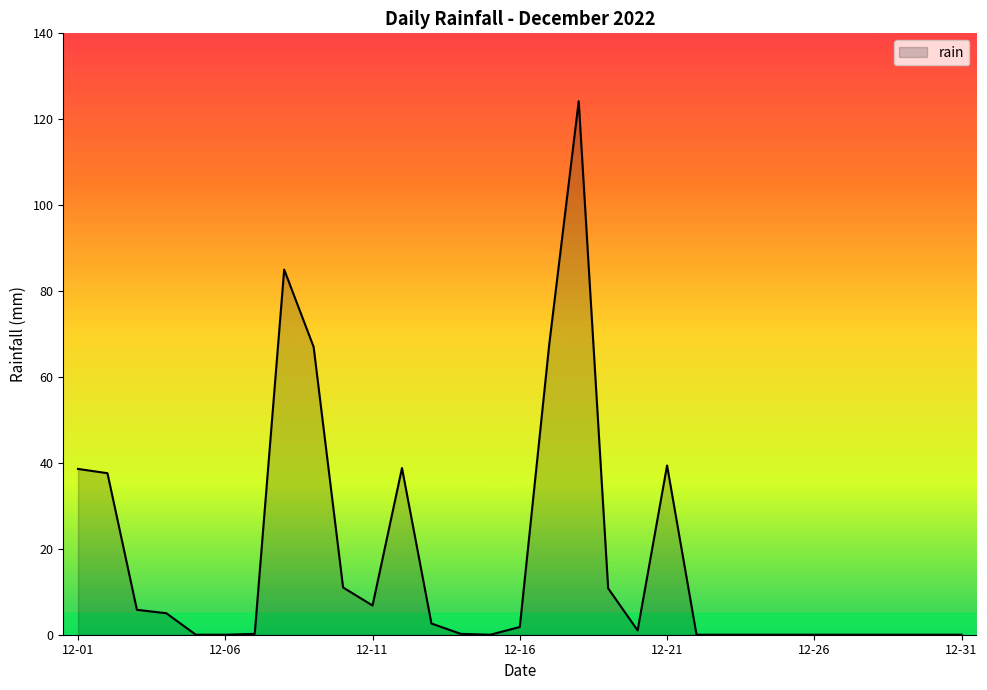

What is the greatest value displayed?

124.2